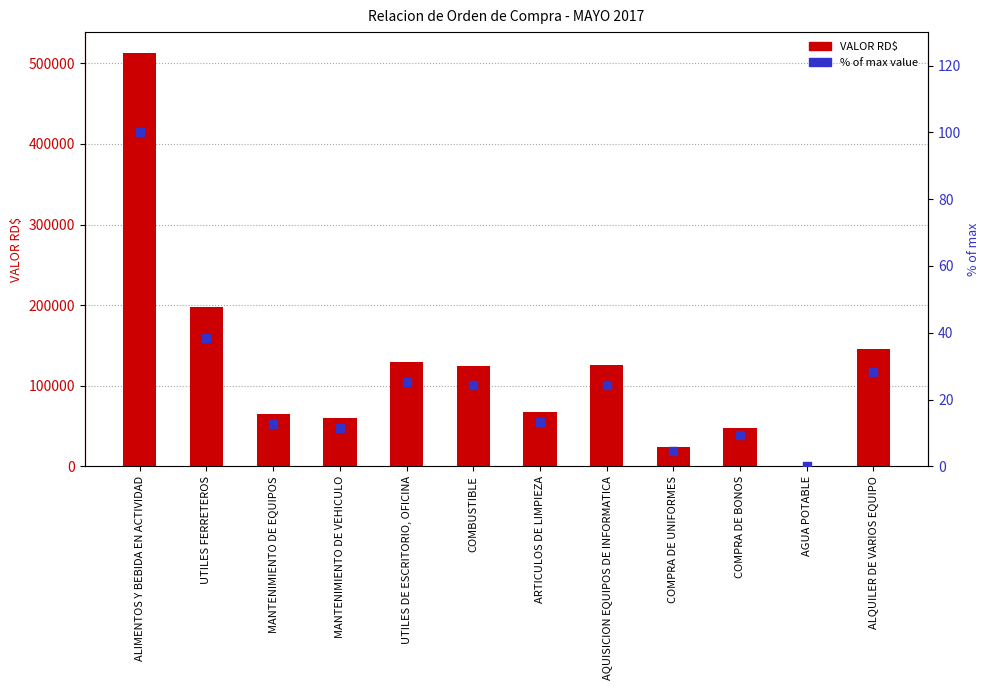

Is the value of % of max value at AQUISICION EQUIPOS DE INFORMATICA greater than the value of VALOR RD$ at ARTICULOS DE LIMPIEZA?

No